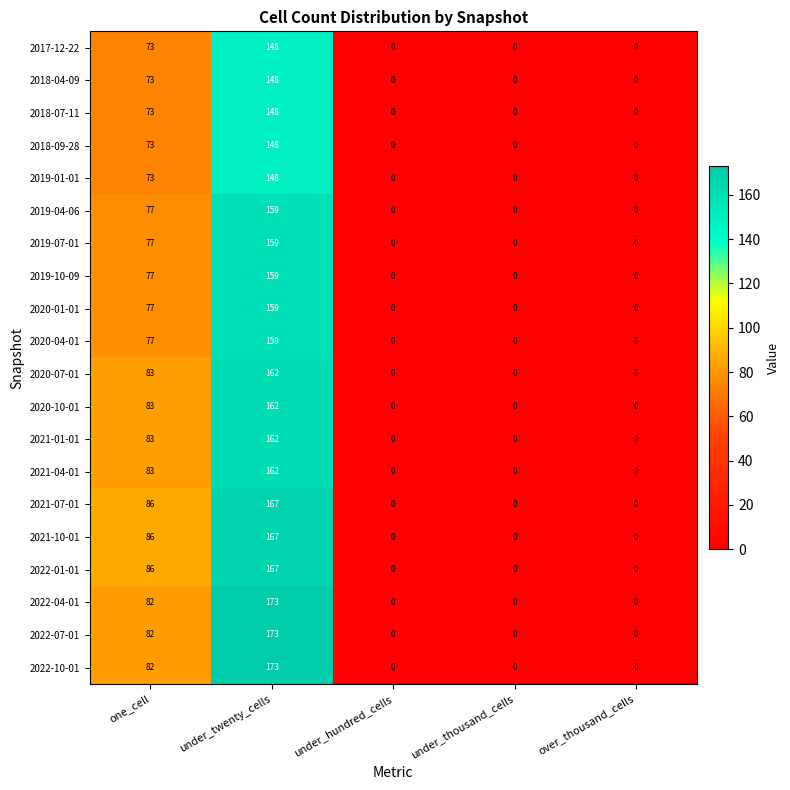

What is the maximum value shown in the chart?

173